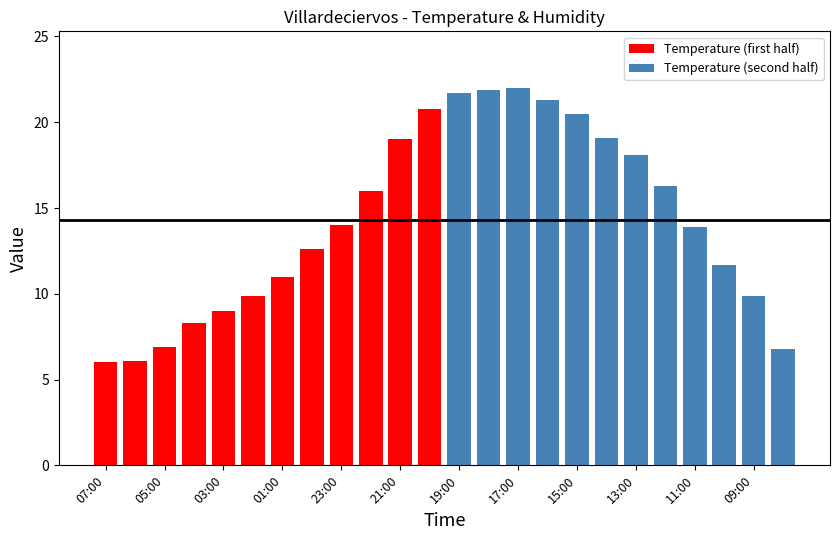

Reading left to right, extract all data points from this chart.

Temperature (first half): 6.0	6.1	6.9	8.3	9.0	9.9	11.0	12.6	14.0	16.0	19.0	20.8
Temperature (second half): 21.7	21.9	22.0	21.3	20.5	19.1	18.1	16.3	13.9	11.7	9.9	6.8